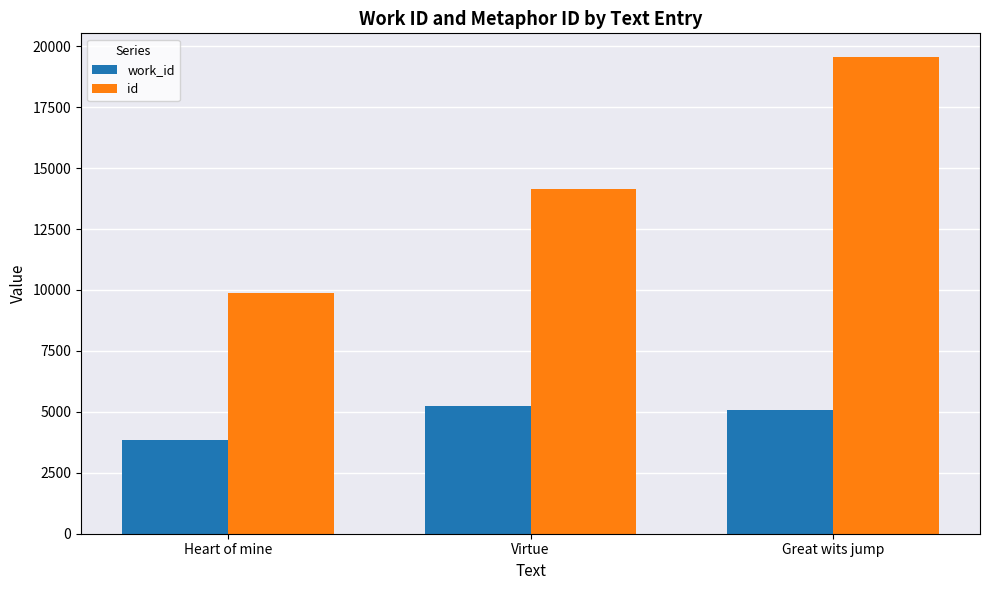

What is the difference between the highest and lowest values at Virtue?

8895